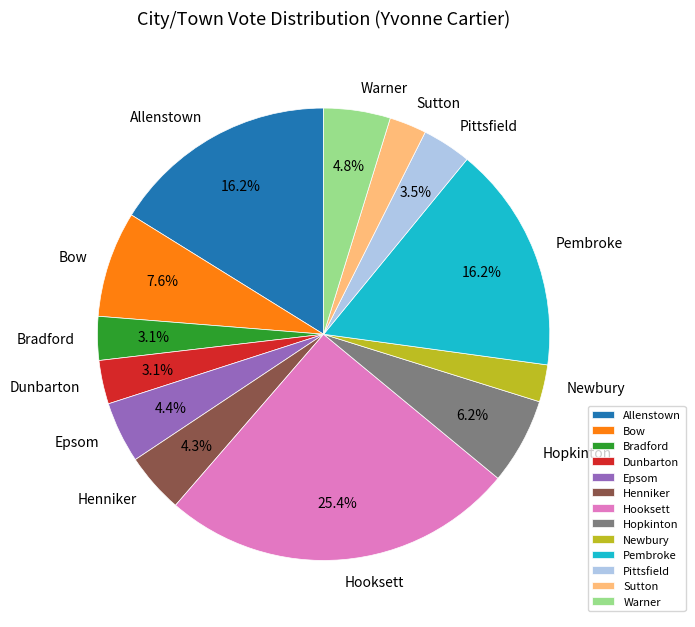

The Bradford slice represents 3% of the pie. True or false?

True